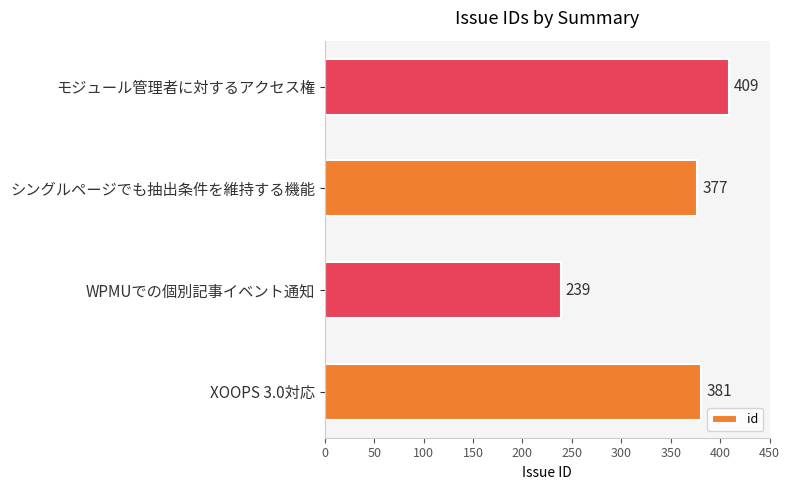

What is the difference between the maximum and minimum values?

170